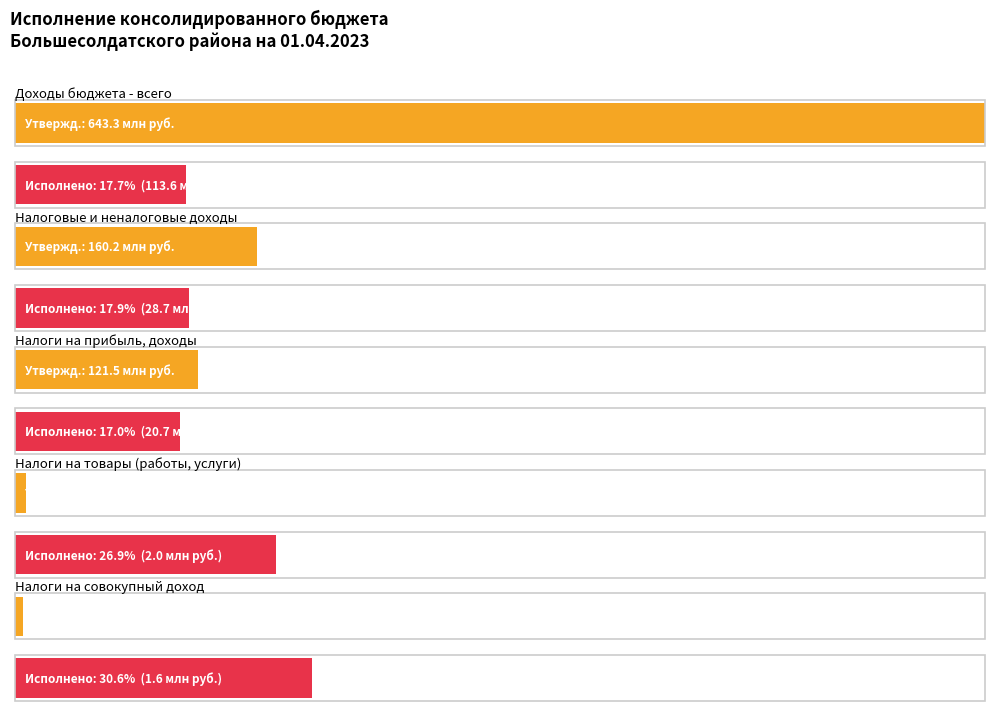

Rank the series by their average value, from highest to lowest.

Утвержденные назначения (консол. бюджет), Исполнено (консол. бюджет)